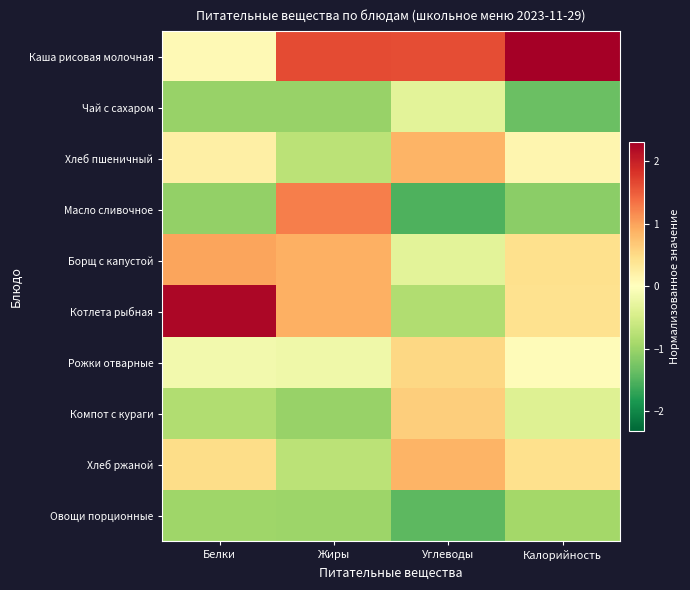

At which category is the sum across all series the highest?

Белки